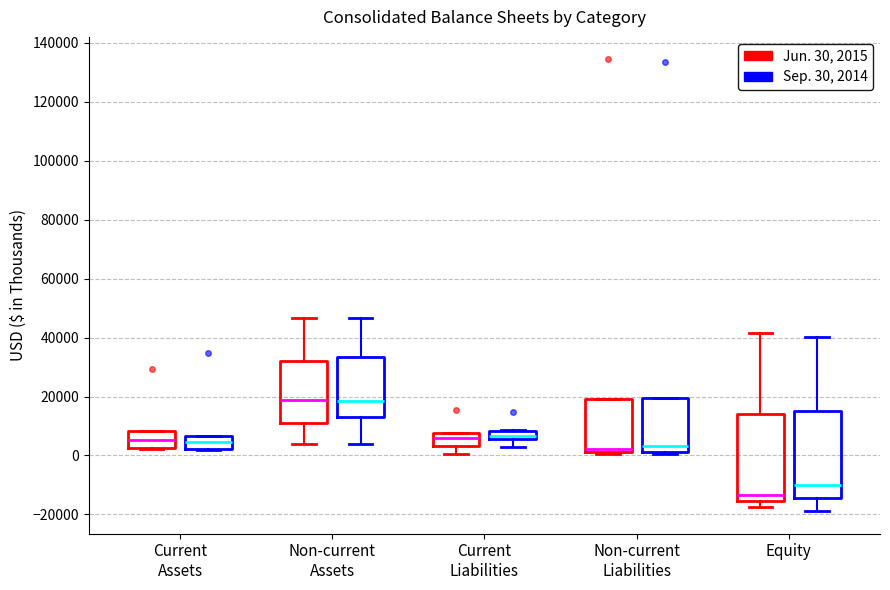

Where is the upper edge of the box for Current Assets (Jun. 30, 2015) on the y-axis? The values are not printed on the chart, so give them approximately, as read against the axis.

8000